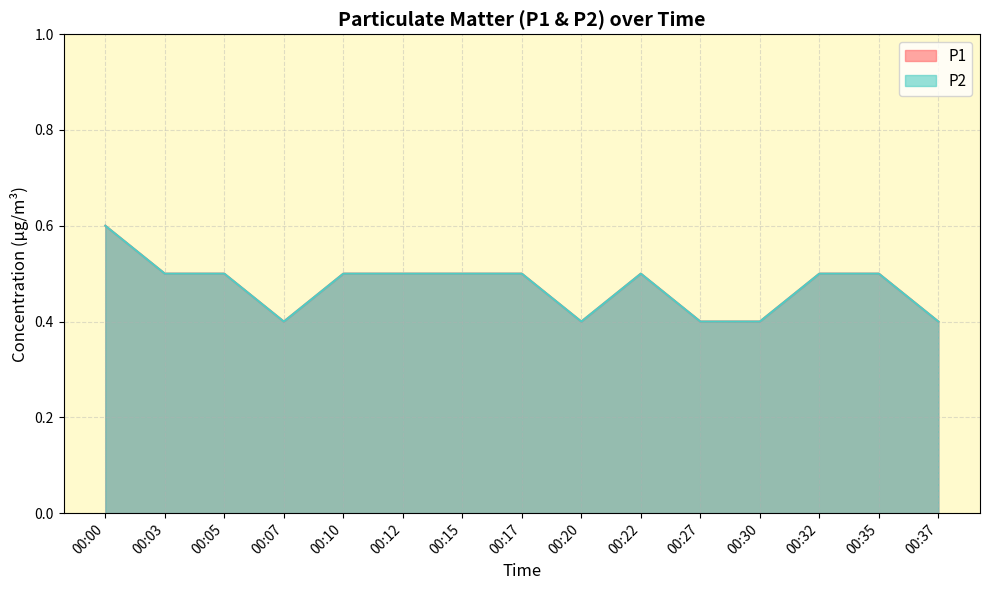

Which label corresponds to the smallest value in the chart?

00:07